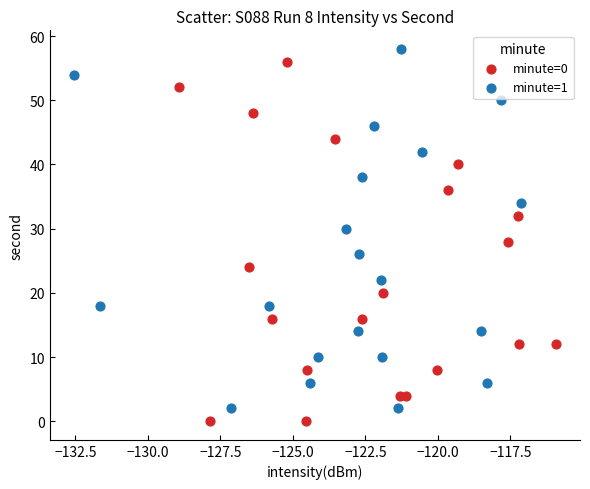

What are all the series names shown in the legend?

minute=0, minute=1